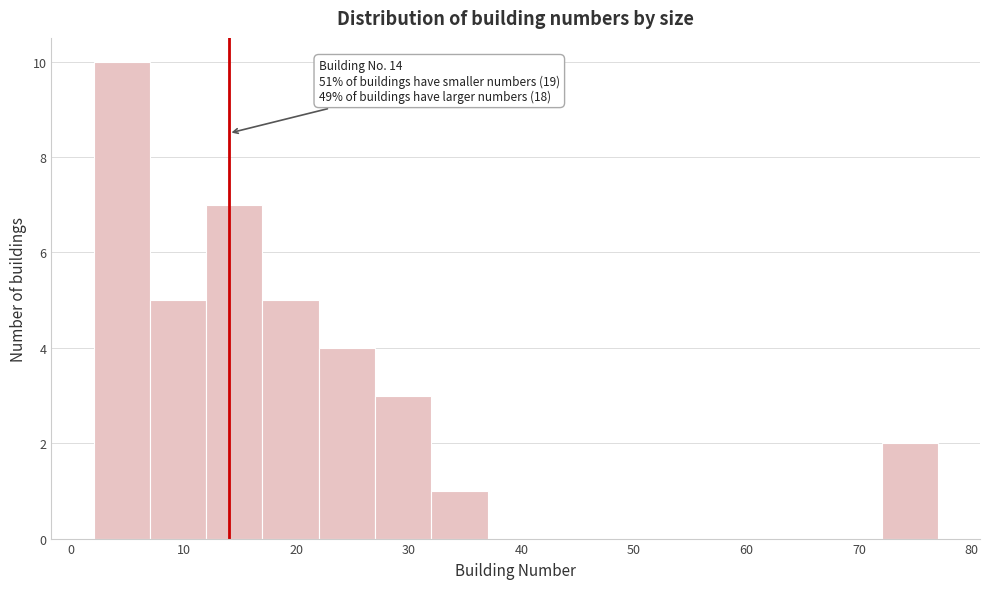

Over which range of the x-axis is the bar tallest?

2 to 7